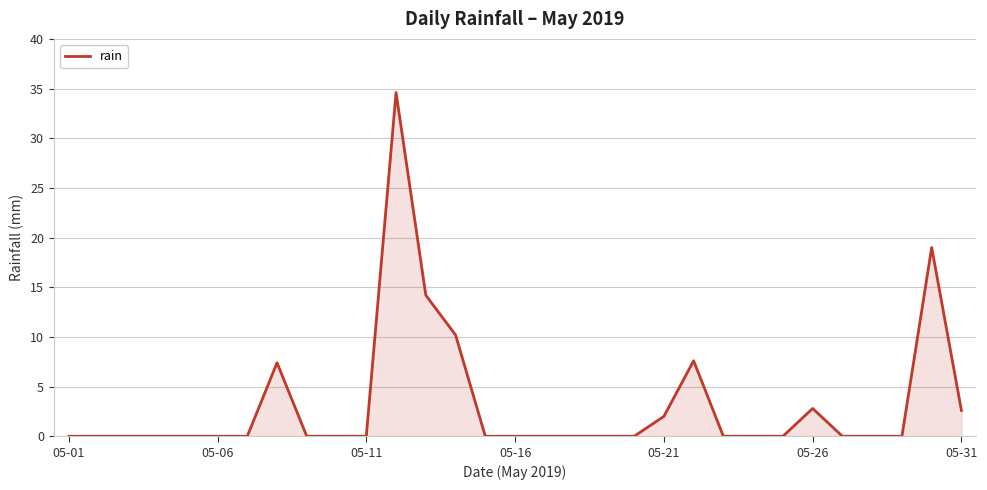

Is this an area chart (filled region under the line)?

Yes